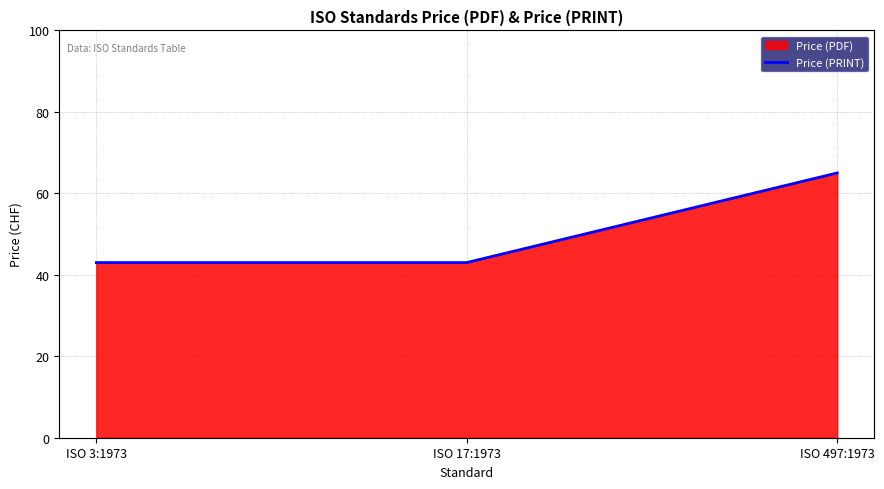

Is it true that the value at ISO 497:1973 is 103?

False